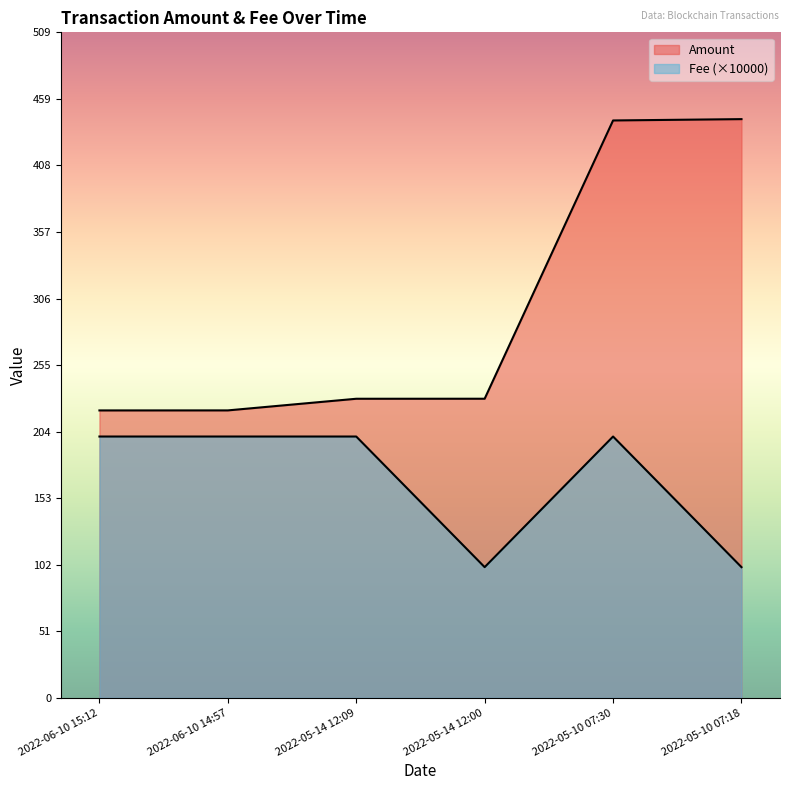

What is the spread (max minus min) of values at 2022-05-10 07:18?

343.0